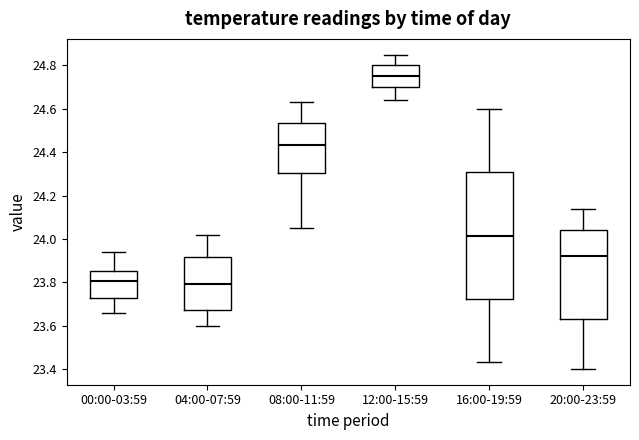

Where does the lower whisker of the box for 04:00-07:59 end on the y-axis? The values are not printed on the chart, so give them approximately, as read against the axis.

23.60